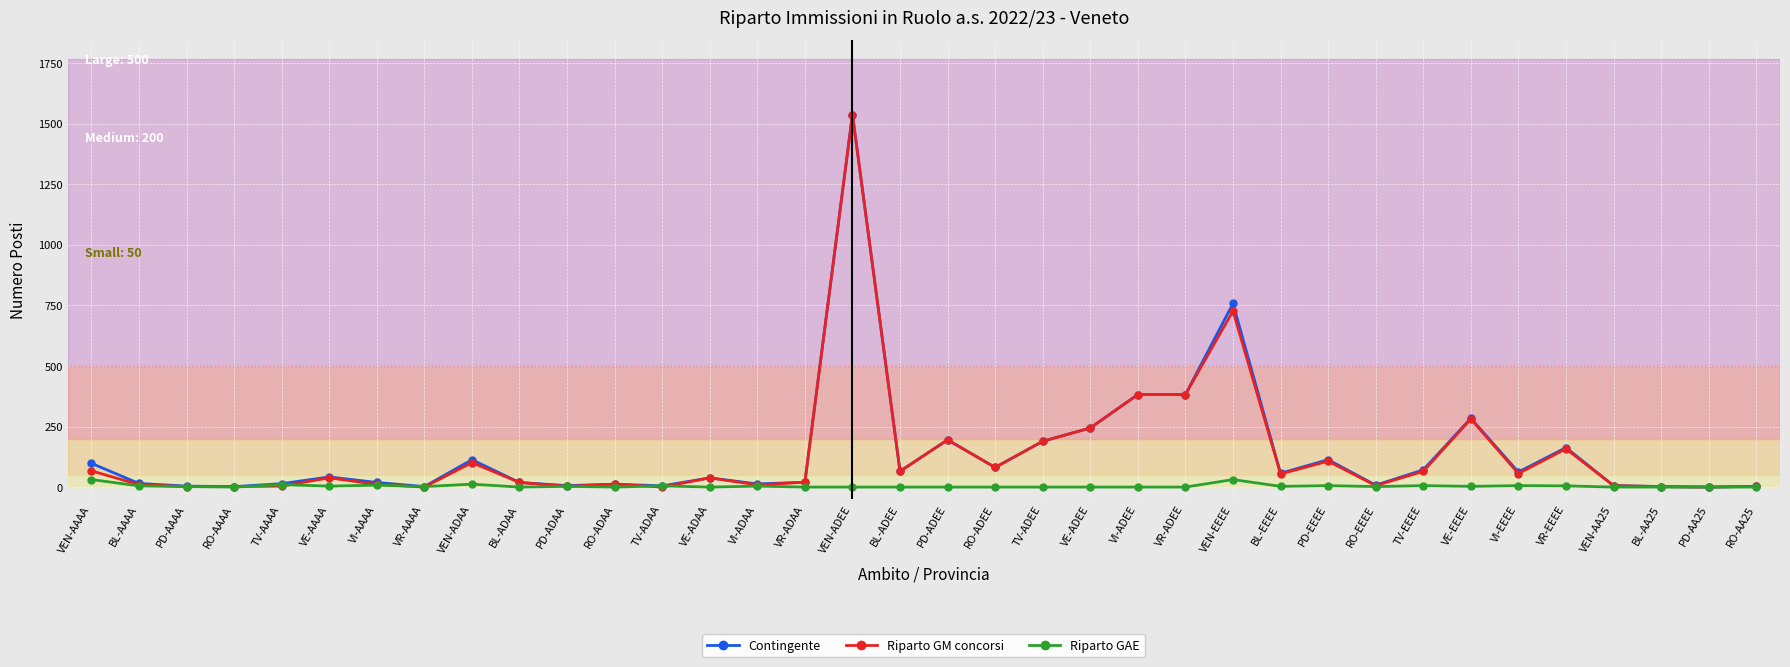

Is it true that Contingente equals 698 at VEN-ADEE?

False